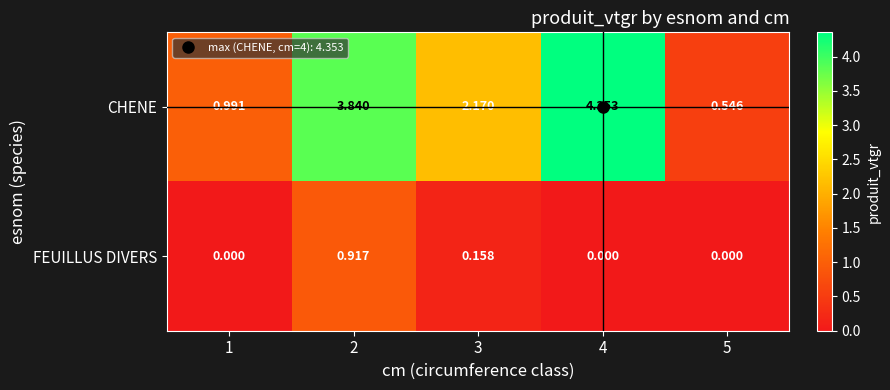

Between 4 and 5, which series saw the biggest shift?

CHENE